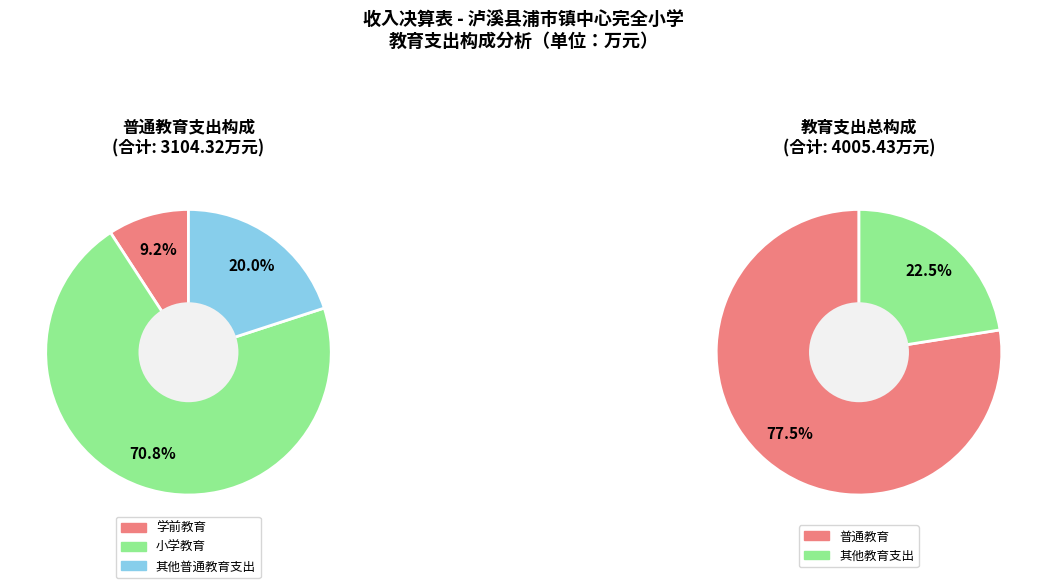

True or false: 其他教育支出 accounts for 22% of the total.

True